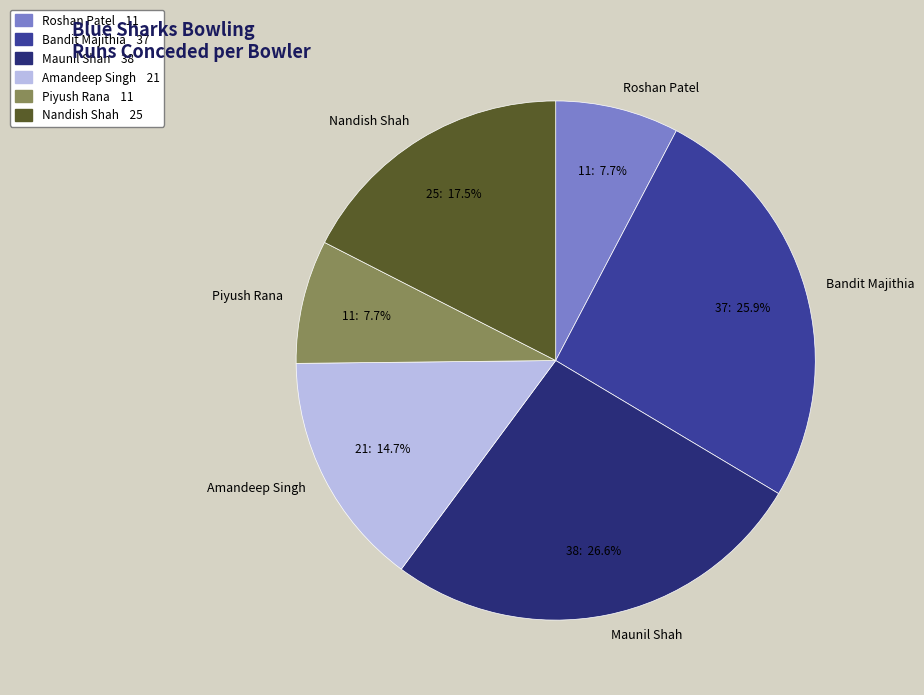

Between Bandit Majithia and Amandeep Singh, which is larger?

Bandit Majithia